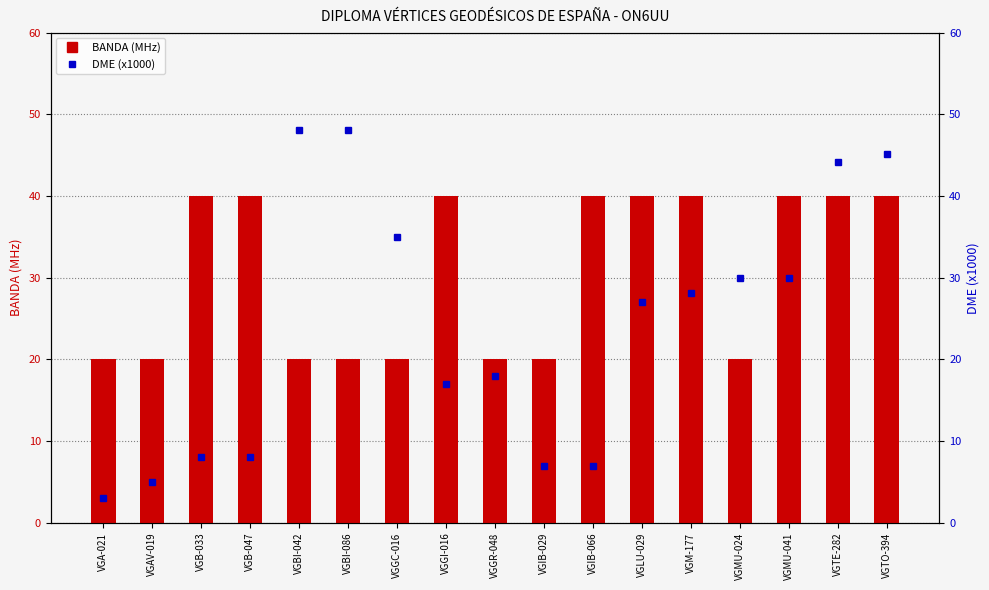

Which category has the highest value across all series?

VGBI-042